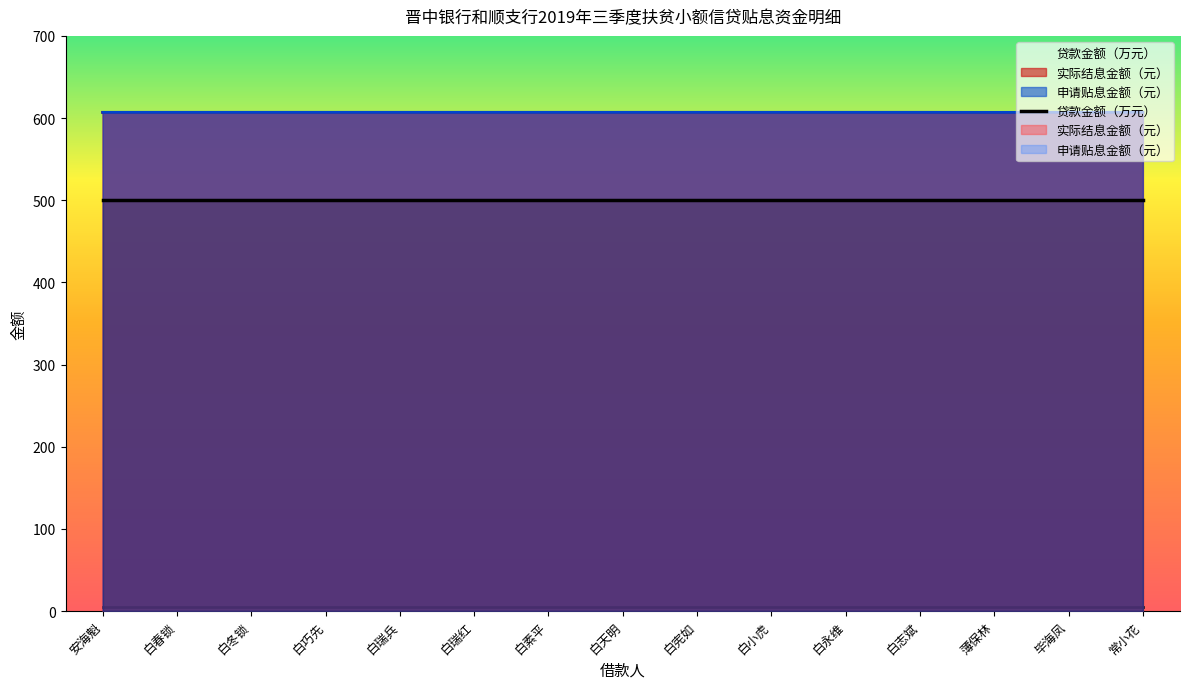

How many 申请贴息金额（元） values are between 606 and 607?

15